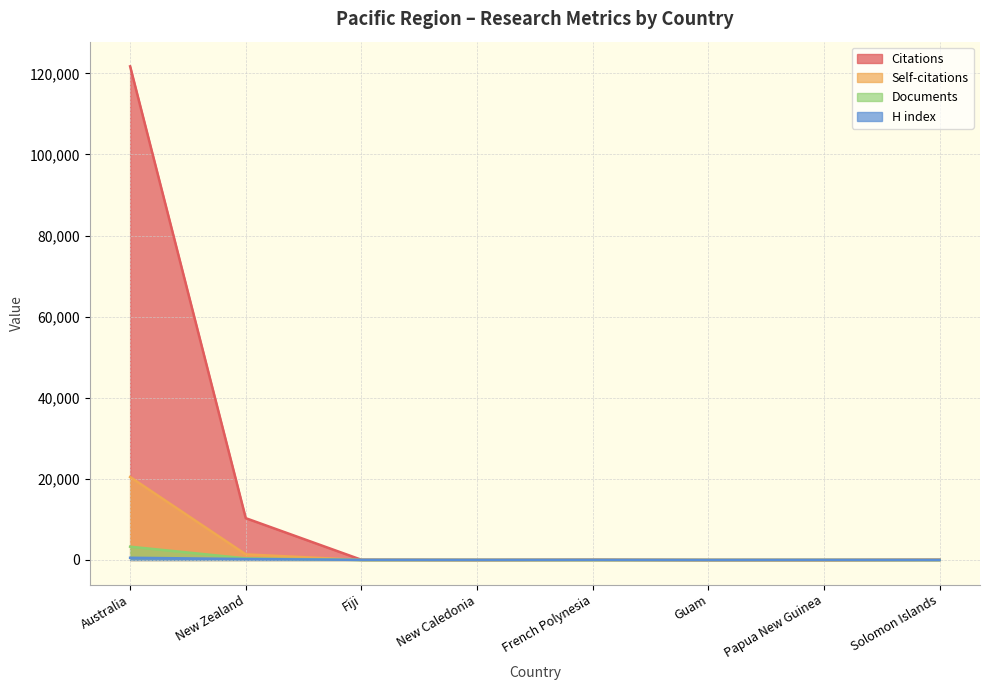

Which series ends up on top after the final intersection of Self-citations and Documents?

Documents